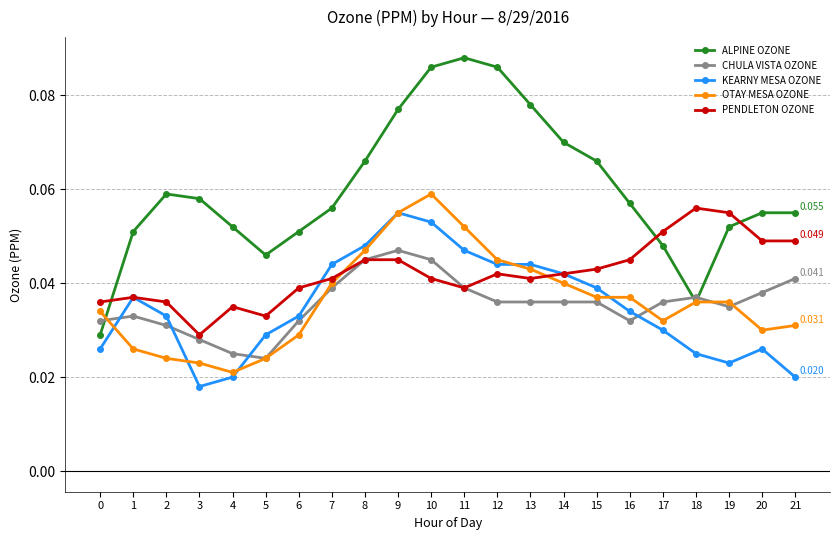

Rank the series at 10 from highest to lowest value.

ALPINE OZONE, OTAY MESA OZONE, KEARNY MESA OZONE, CHULA VISTA OZONE, PENDLETON OZONE